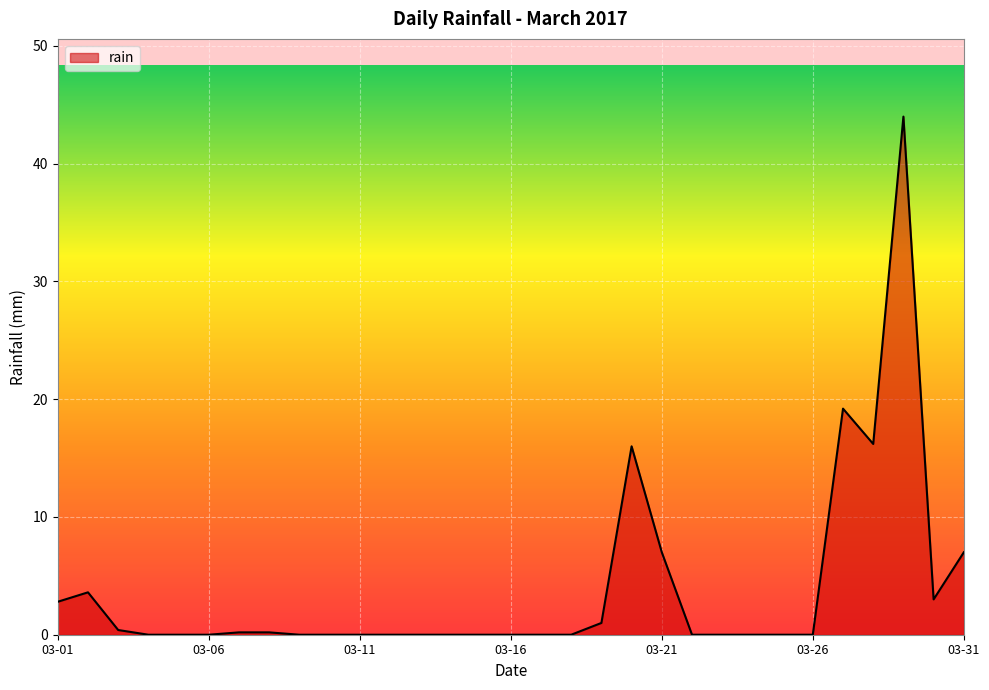

What is the maximum value shown in the chart?

44.0